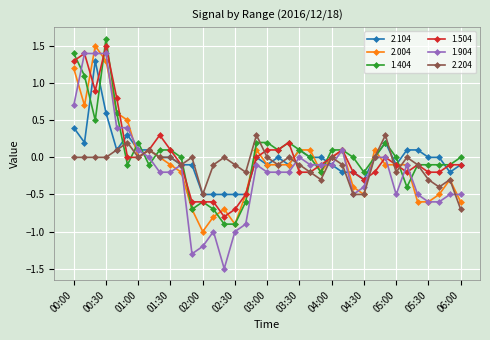

What is the smallest value displayed?

-1.5